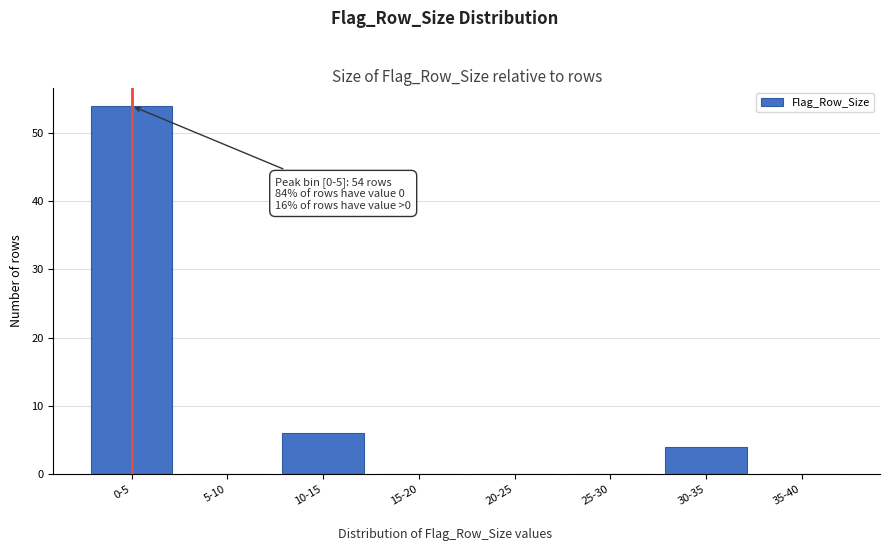

Reading left to right, extract all data points from this chart.

0-5=54	5-10=0	10-15=6	15-20=0	20-25=0	25-30=0	30-35=4	35-40=0